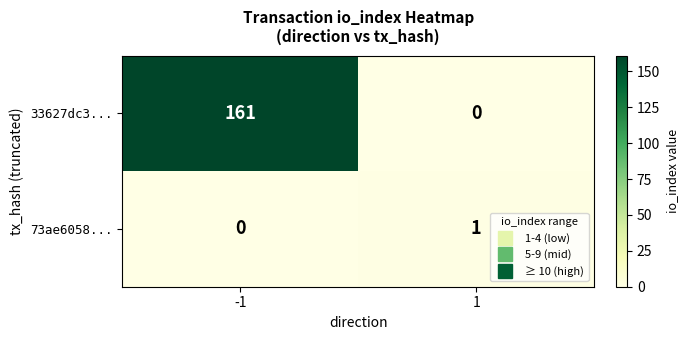

Rank the series at 1 from lowest to highest value.

33627dc3..., 73ae6058...